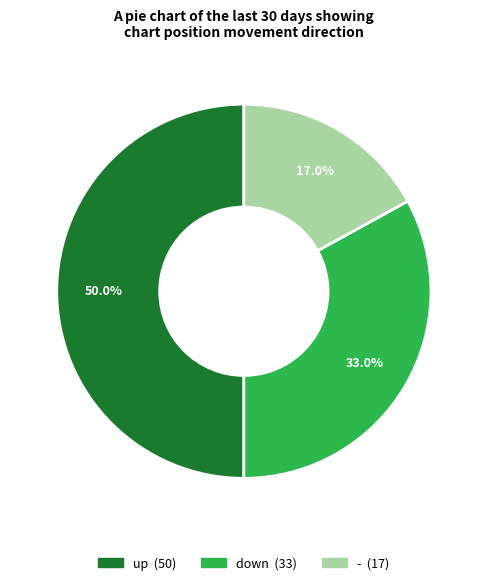

Which slice is the largest?

up